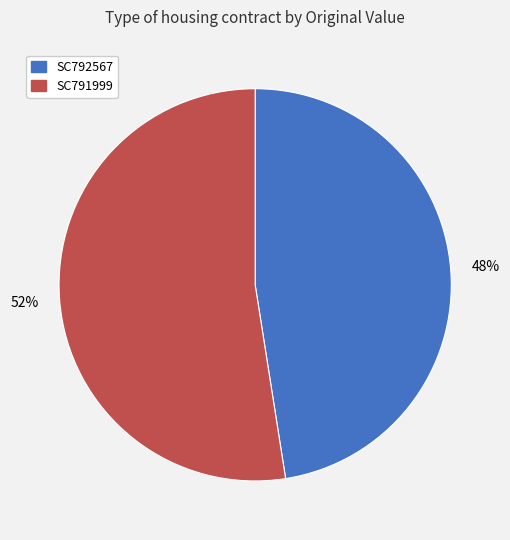

Count the number of slices in the pie.

2